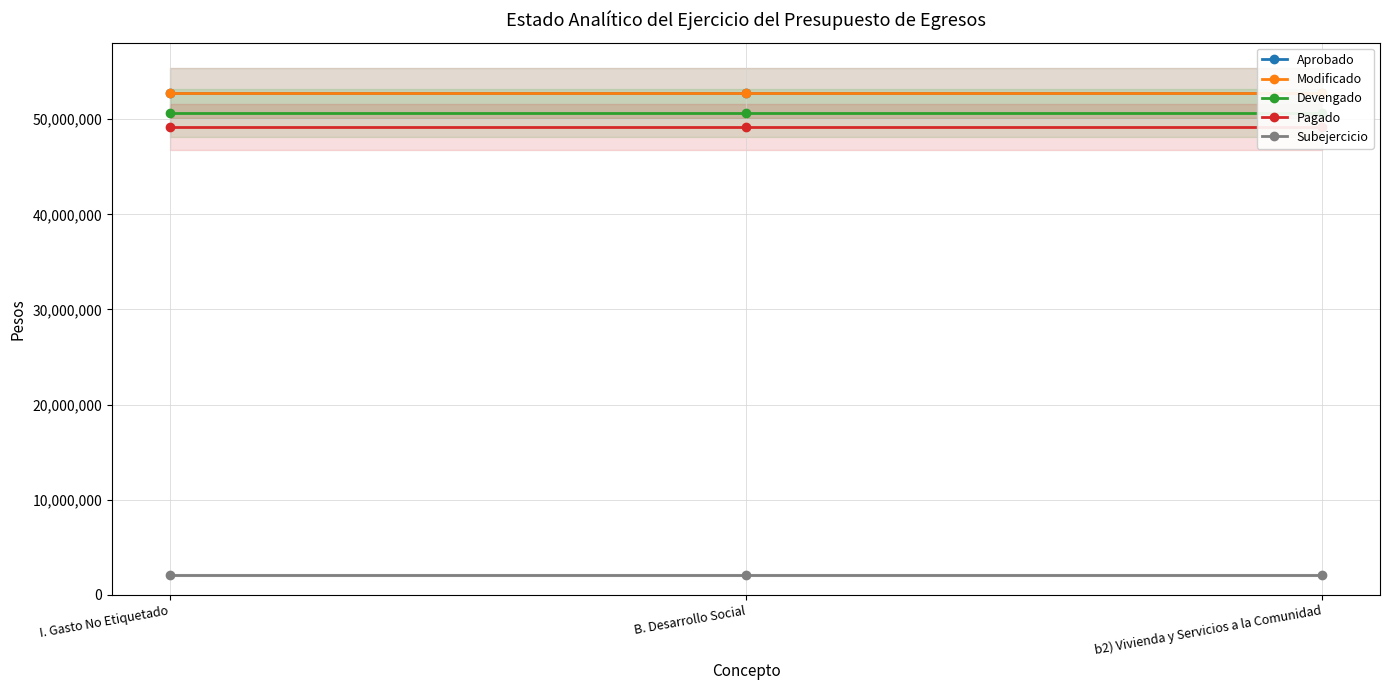

Reading left to right, extract all data points from this chart.

Aprobado: 52755662	52755662	52755662
Modificado: 52755662	52755662	52755662
Devengado: 50638392	50638392	50638392
Pagado: 49187260	49187260	49187260
Subejercicio: 2117270	2117270	2117270